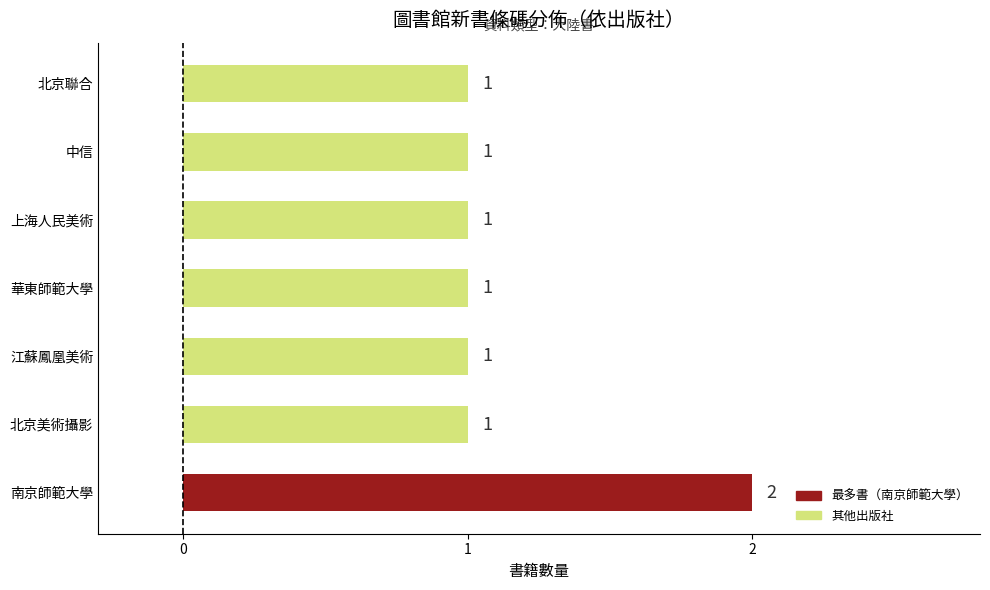

What is the ratio of the value at 江蘇鳳凰美術 to the value at 北京美術攝影?

1.0